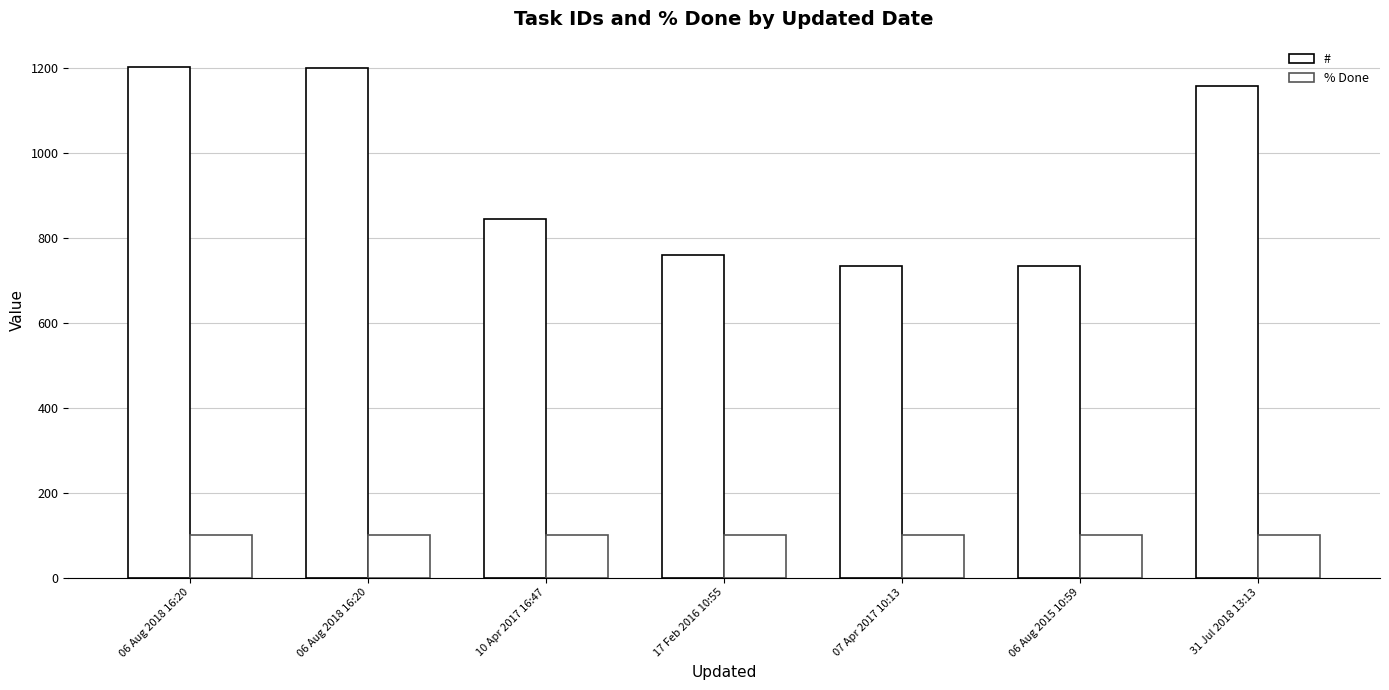

What is the average value of the # series?

947